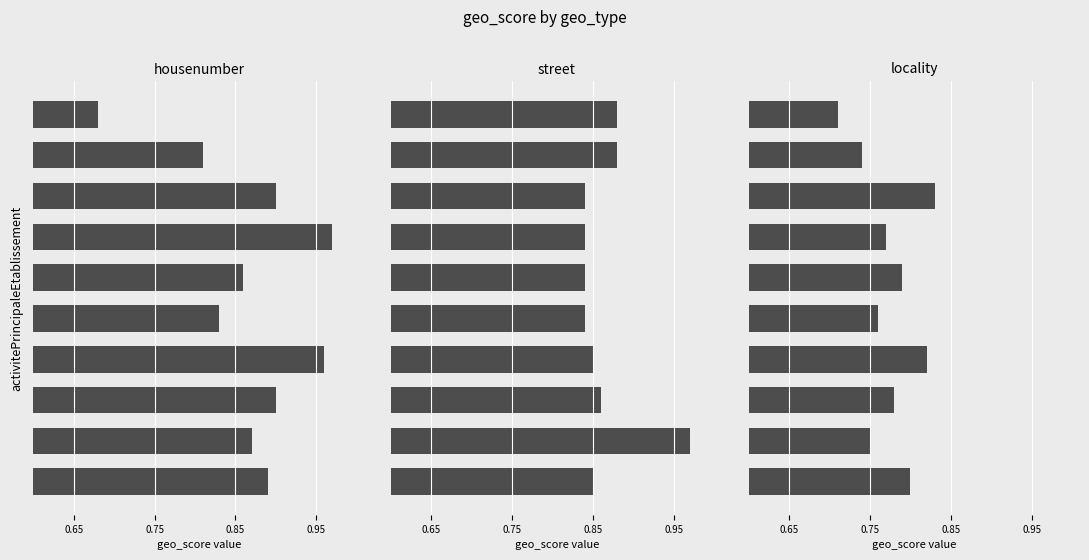

Reading left to right, extract all data points from this chart.

housenumber: 0.9	0.9	0.9	1.0	0.8	0.9	1.0	0.9	0.8	0.7
street: 0.8	1.0	0.9	0.8	0.8	0.8	0.8	0.8	0.9	0.9
locality: 0.8	0.8	0.8	0.8	0.8	0.8	0.8	0.8	0.7	0.7